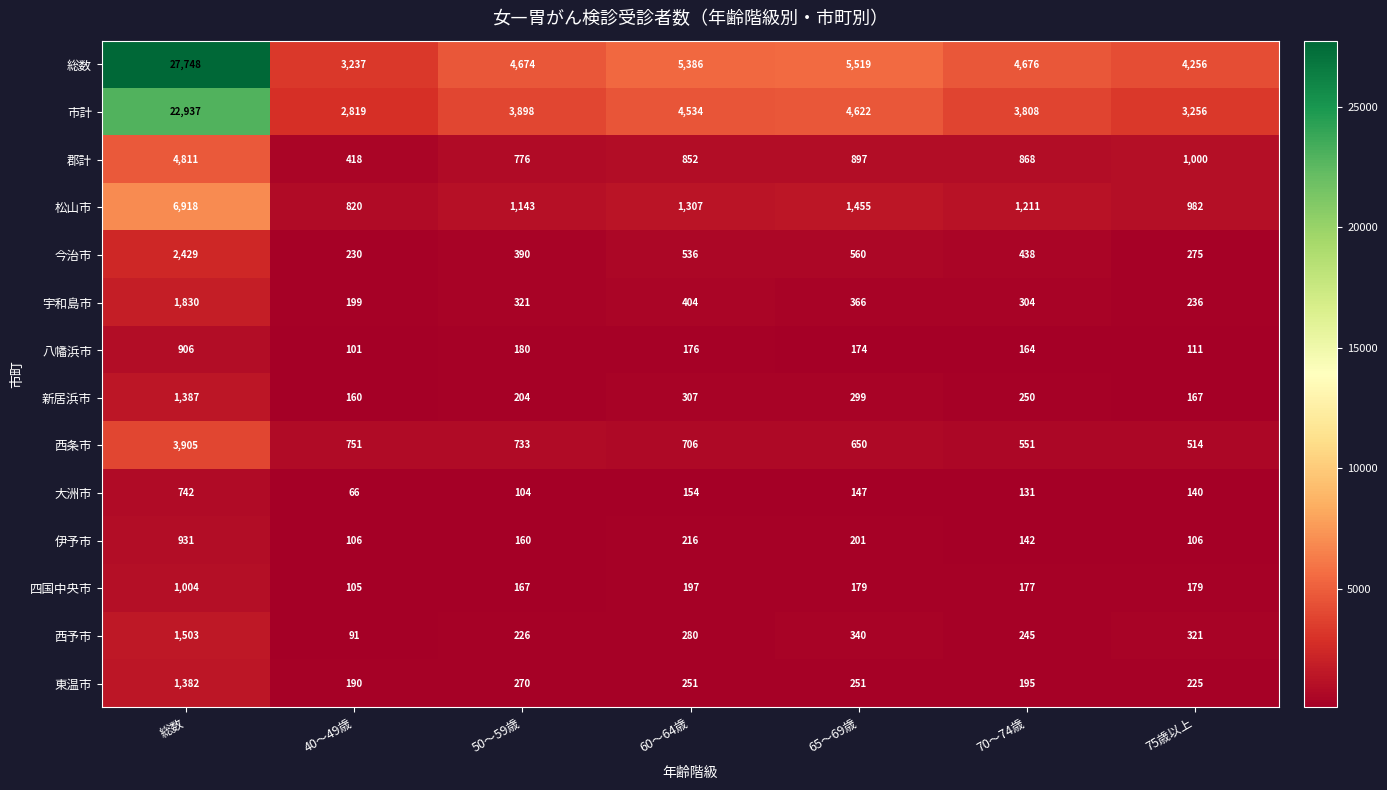

What is the highest value of the 四国中央市 series?

1004